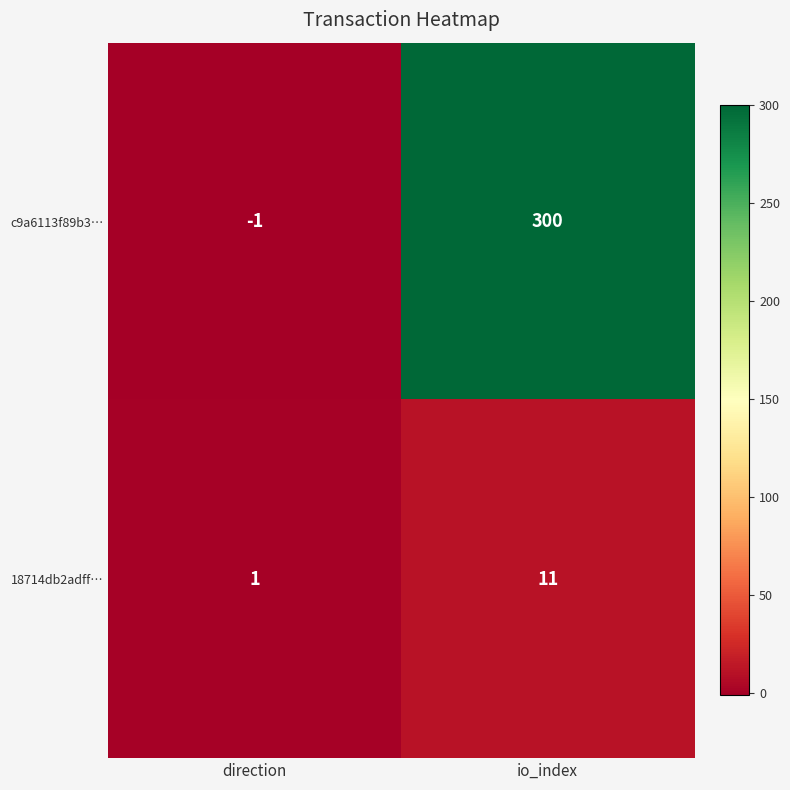

Is it true that c9a6113f89b3… equals -2 at direction?

False